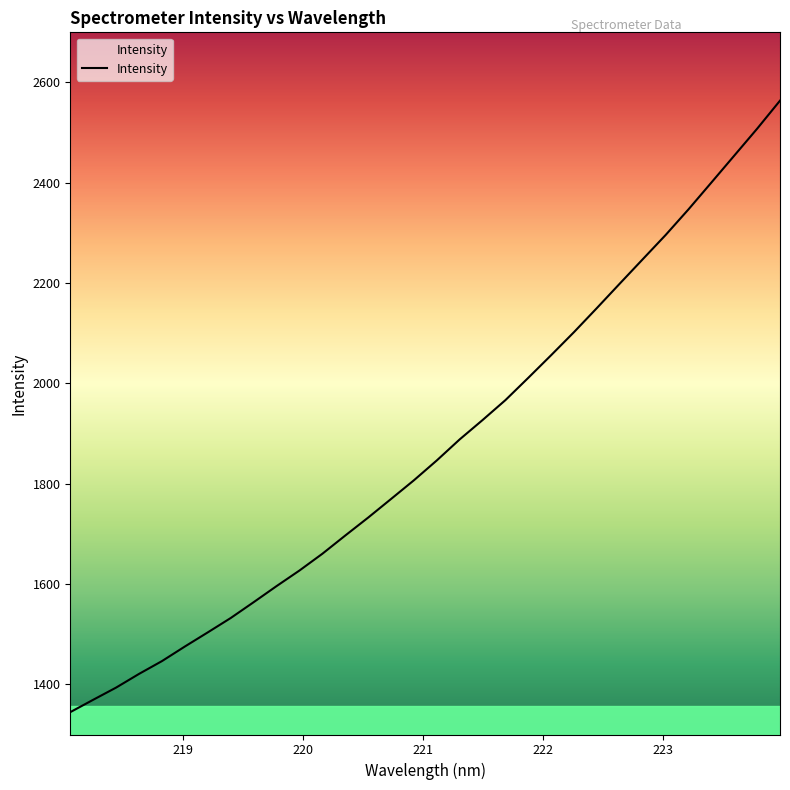

What is the maximum value shown in the chart?

2563.8